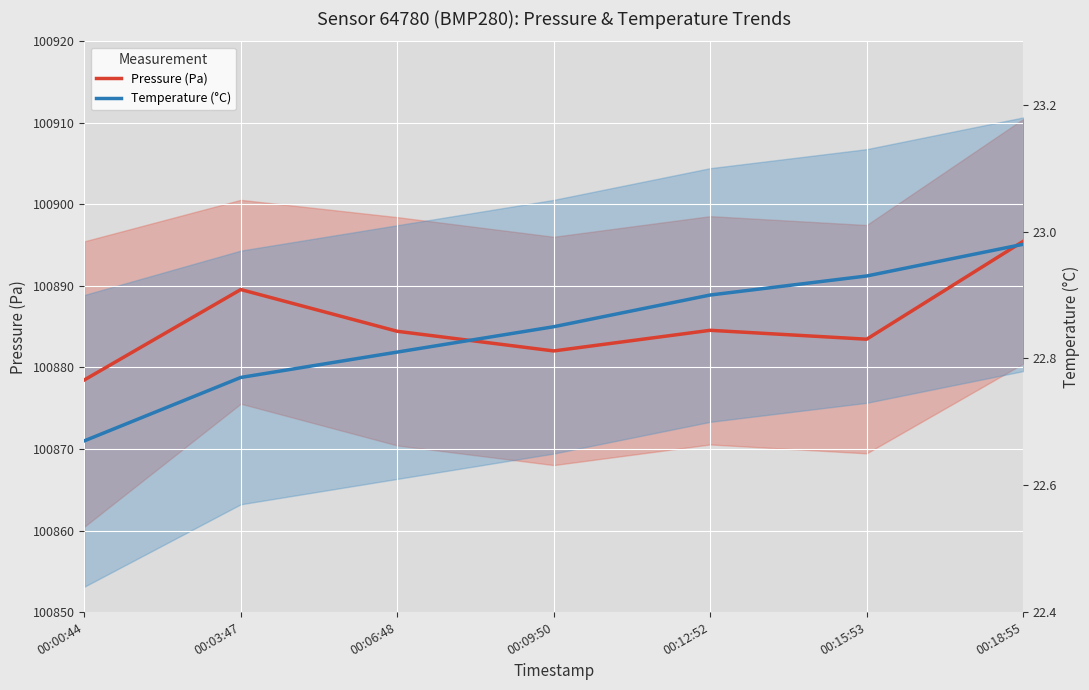

What are all the series names shown in the legend?

Pressure (Pa), Temperature (°C)